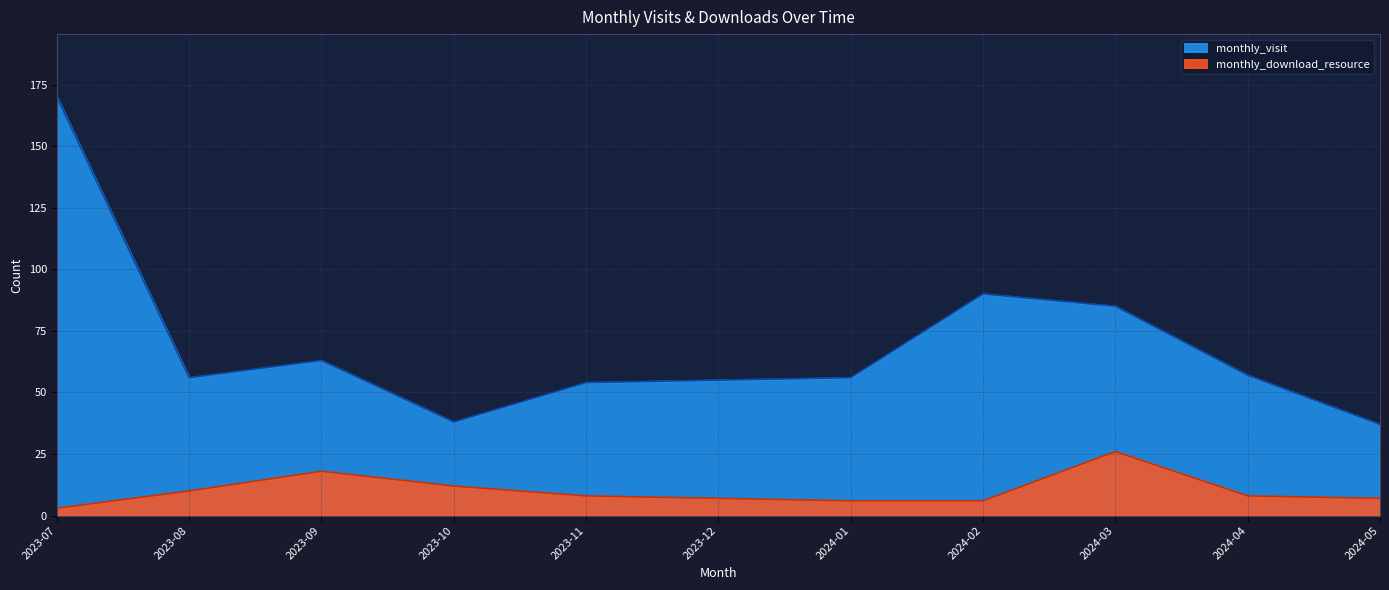

How many data points does each series have?

11